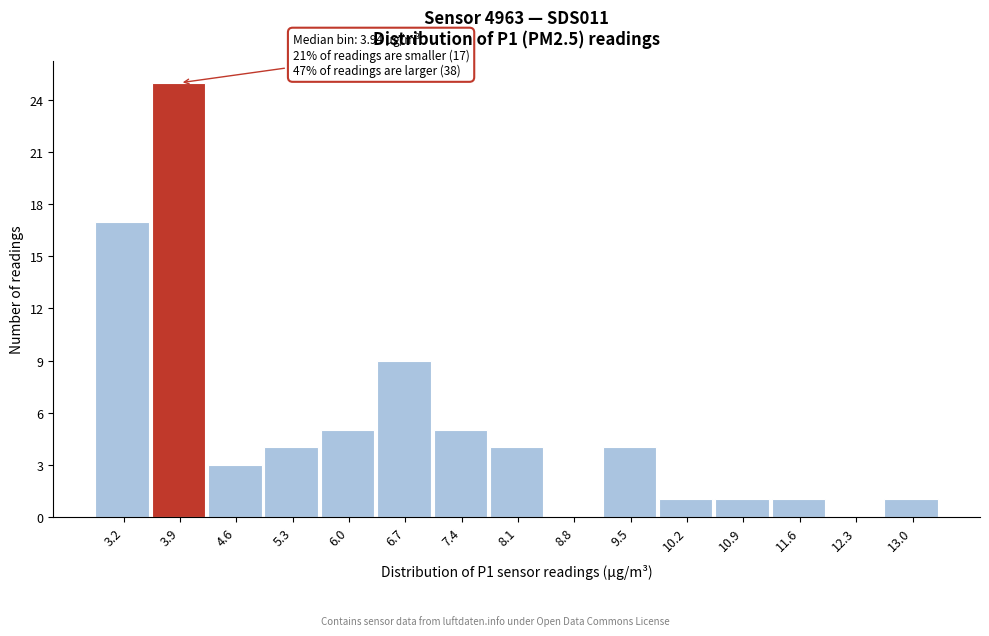

Over which range of the x-axis is the bar tallest?

3.6 to 4.3